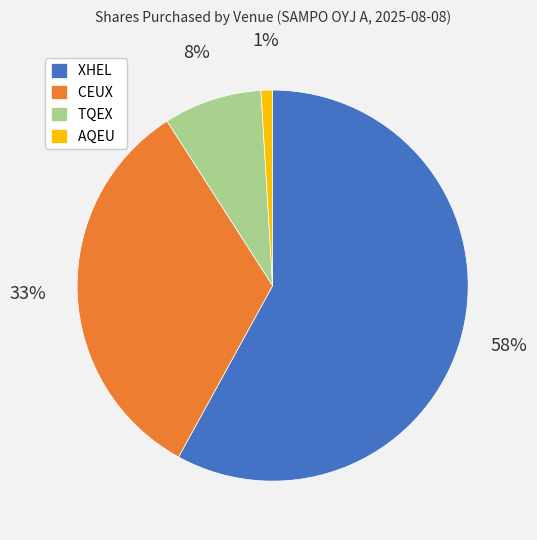

How many segments does this pie chart have?

4